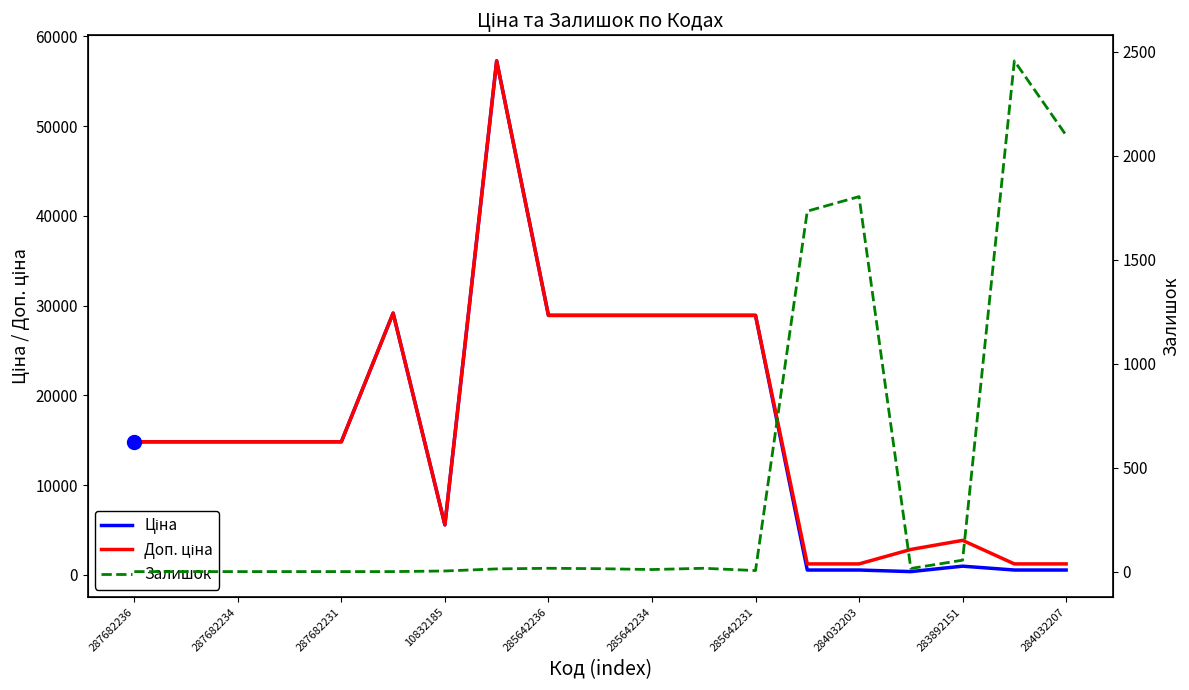

After their last crossing, which series has the higher values: Залишок or Доп. ціна?

Залишок